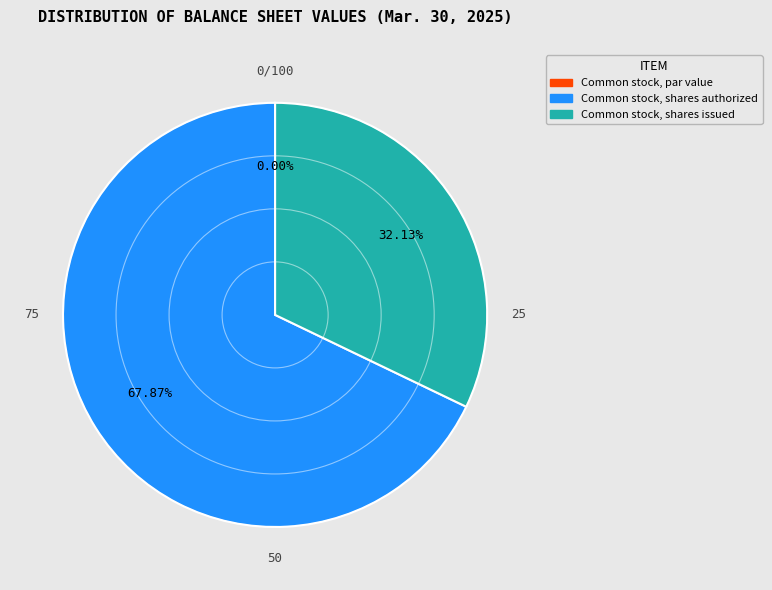

What percentage do Common stock, shares issued and Common stock, shares authorized together represent?

100.0%